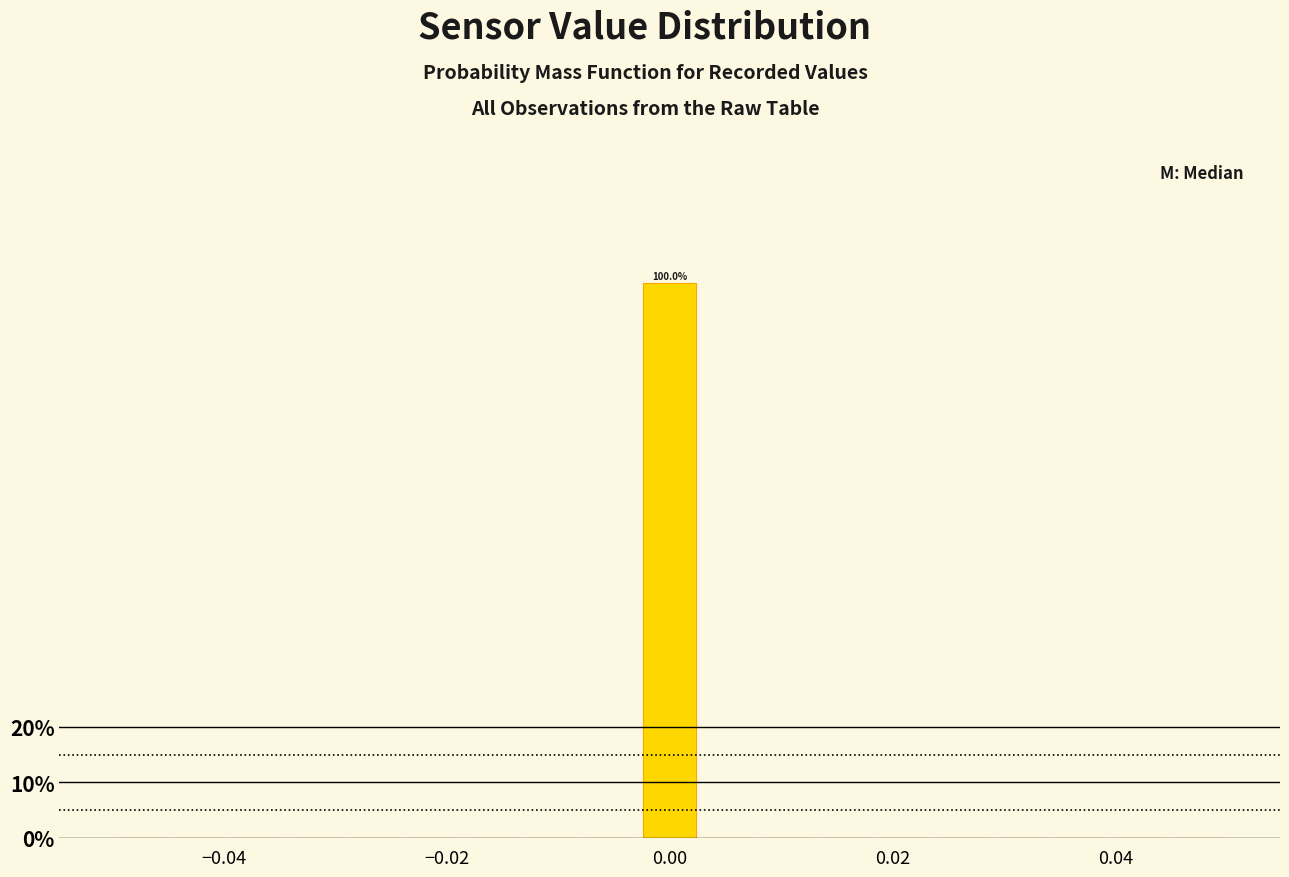

Around what value on the x-axis is the tallest bar? Give the approximate position of its centre, as read against the axis.

0.000